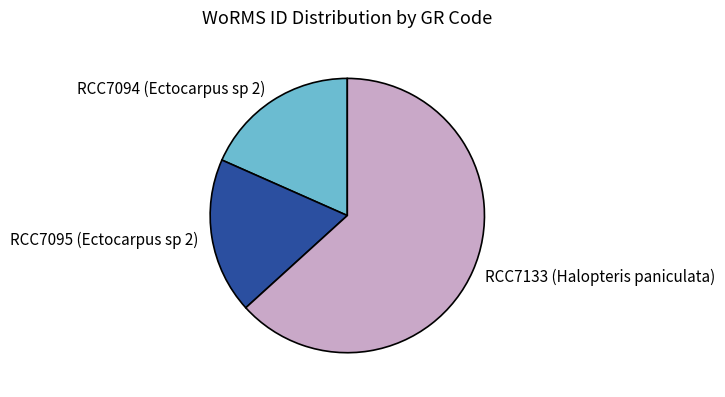

The RCC7133 (Halopteris paniculata) slice represents 63% of the pie. True or false?

True